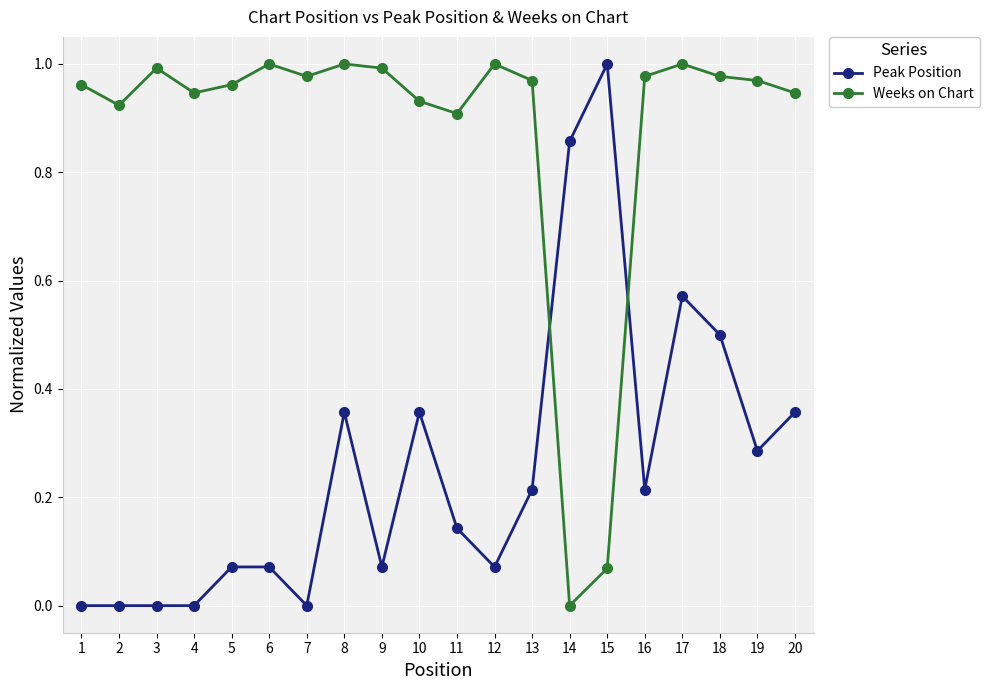

The Peak Position series shows 0.3 at 2. True or false?

False